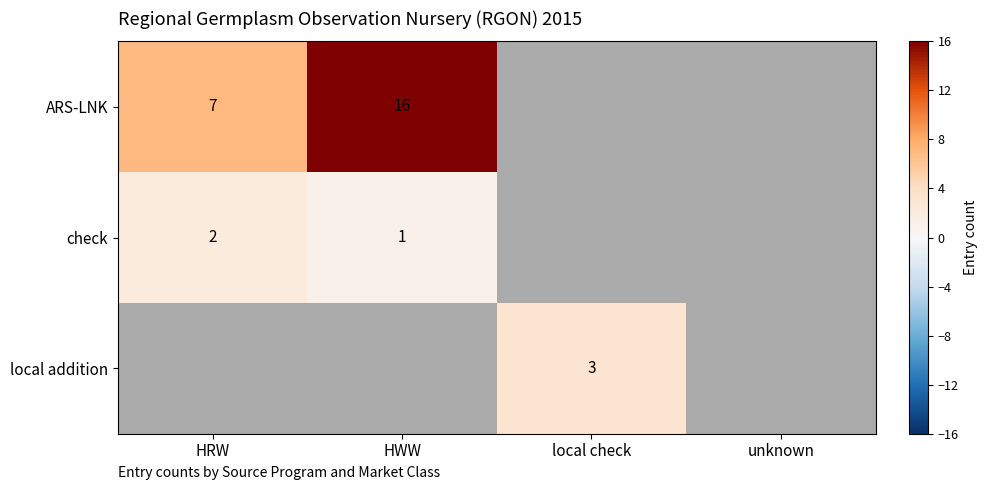

Is it true that ARS-LNK equals 9 at HWW?

False